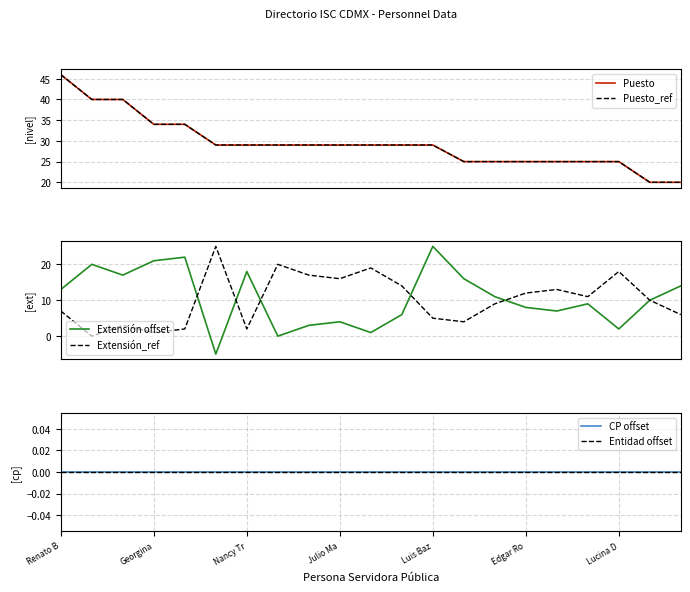

Reading left to right, list all the values displayed in this chart.

Puesto: 46	40	40	34	34	29	29	29	29	29	29	29	29	25	25	25	25	25	25	20	20
Puesto_ref: 46	40	40	34	34	29	29	29	29	29	29	29	29	25	25	25	25	25	25	20	20
Extensión offset: 13	20	17	21	22	-5	18	0	3	4	1	6	25	16	11	8	7	9	2	10	14
Extensión_ref: 7	0	3	1	2	25	2	20	17	16	19	14	5	4	9	12	13	11	18	10	6
CP offset: 0	0	0	0	0	0	0	0	0	0	0	0	0	0	0	0	0	0	0	0	0
Entidad offset: 0	0	0	0	0	0	0	0	0	0	0	0	0	0	0	0	0	0	0	0	0